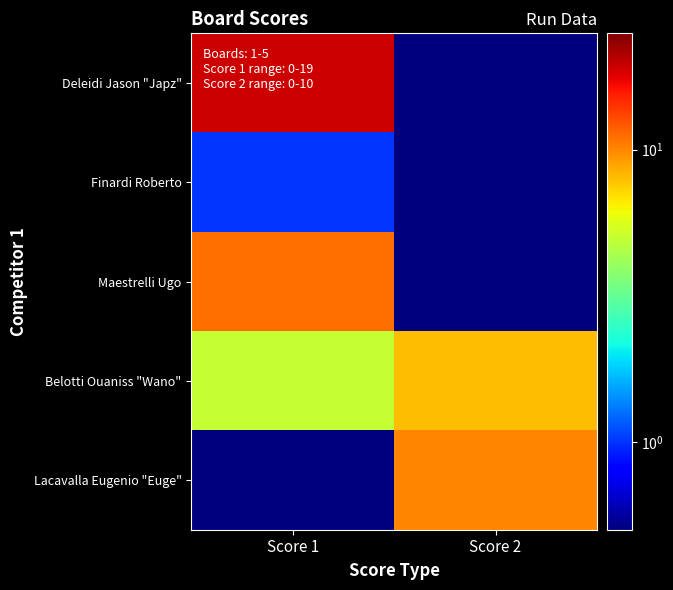

Reading left to right, what are all the values shown in this chart?

Deleidi Jason "Japz": Score 1=19.0	Score 2=0.1
Finardi Roberto: Score 1=1.0	Score 2=0.1
Maestrelli Ugo: Score 1=11.0	Score 2=0.1
Belotti Ouaniss "Wano": Score 1=5.0	Score 2=8.0
Lacavalla Eugenio "Euge": Score 1=0.1	Score 2=10.0